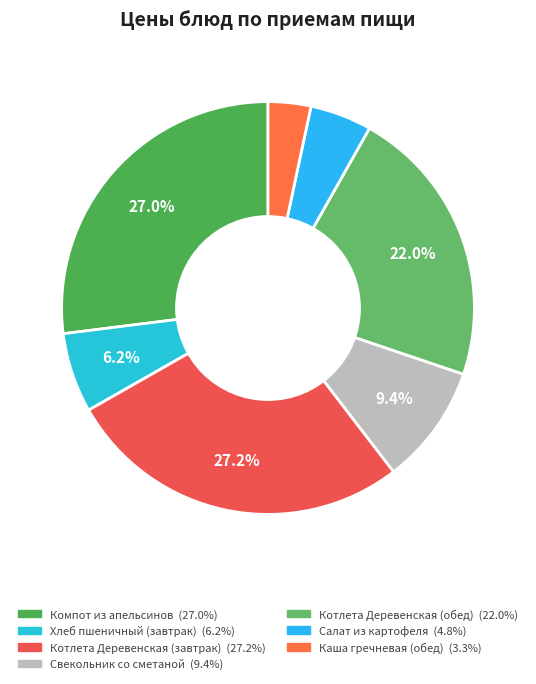

How many slices are in this pie chart?

7